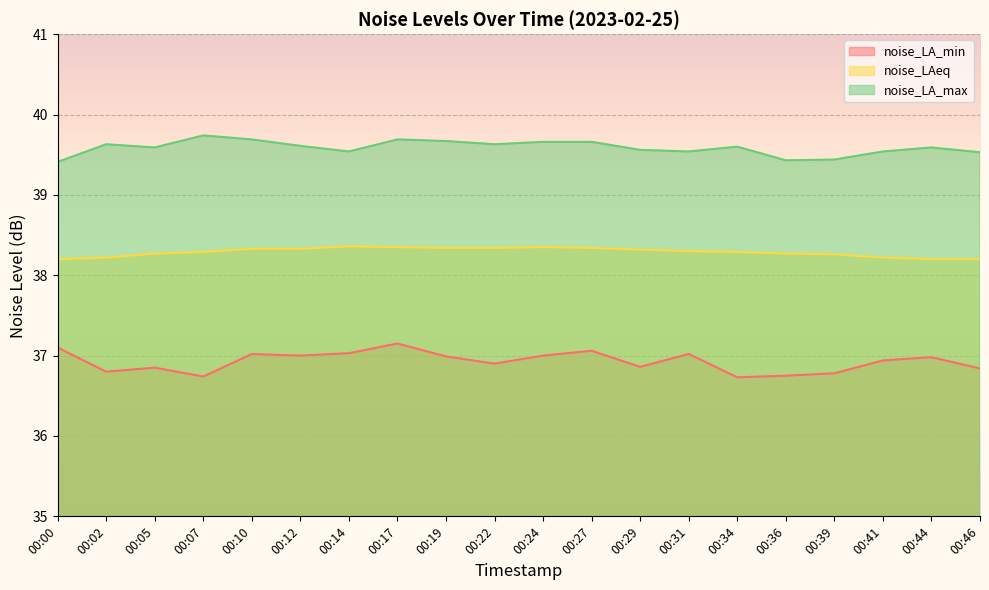

Which has a higher value, 00:10 or 00:36?

00:10